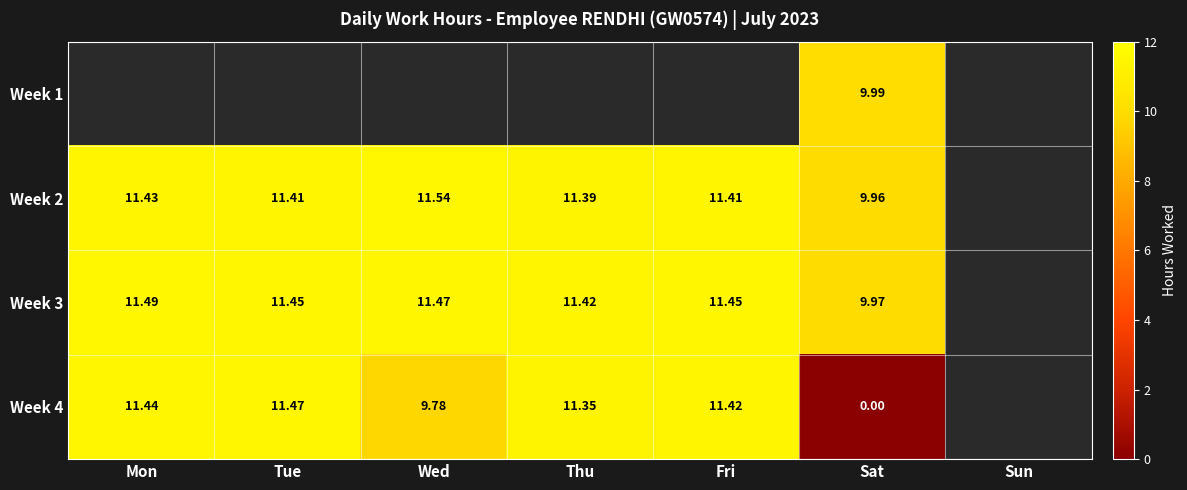

Is the value of Week 4 at Thu greater than the value of Week 3 at Tue?

No